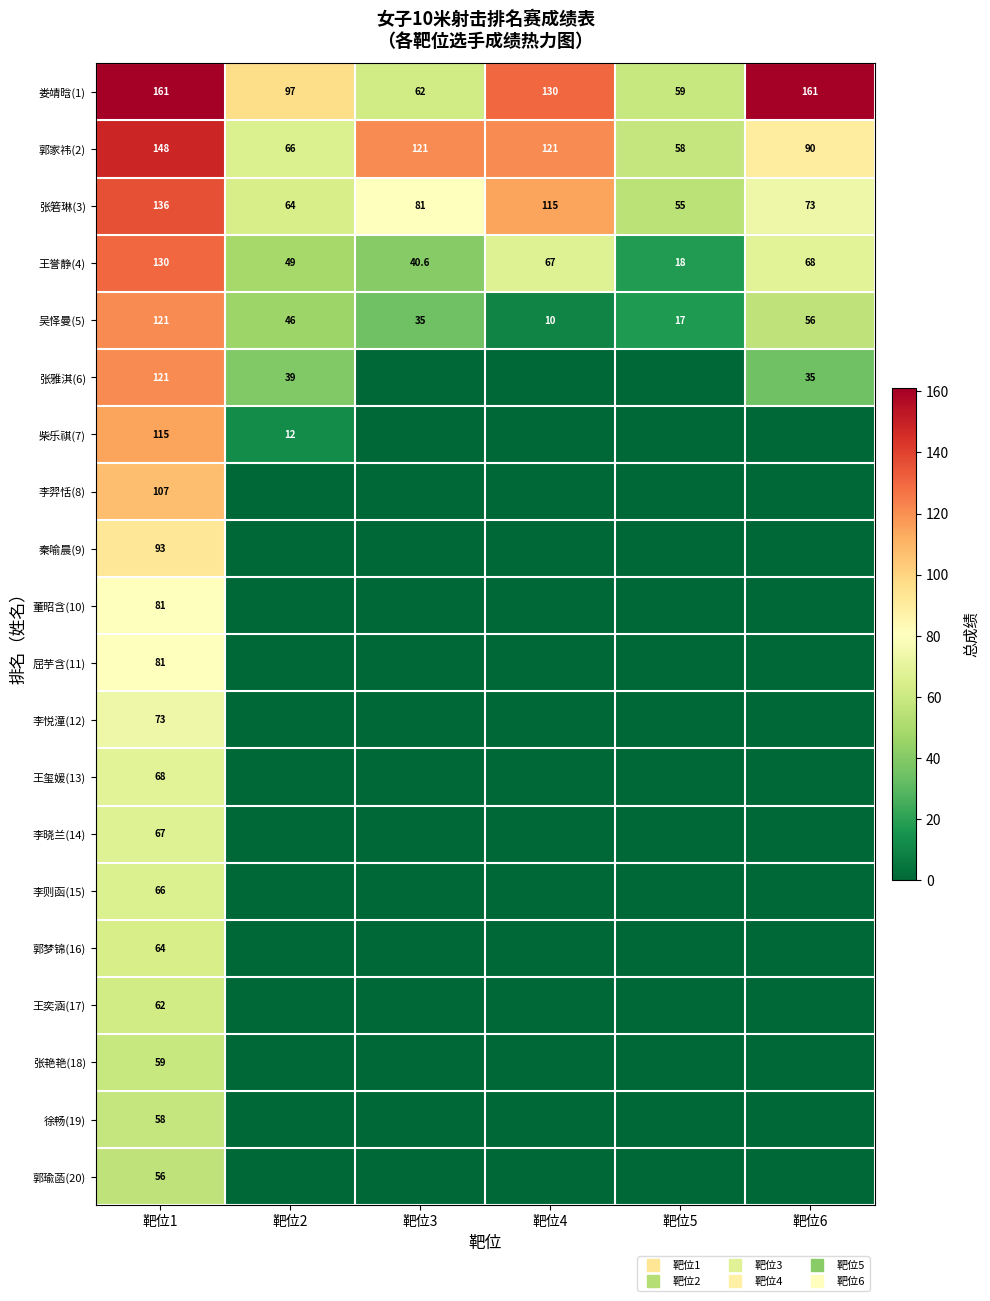

How many values in the 王玺媛(13) series exceed 0?

1